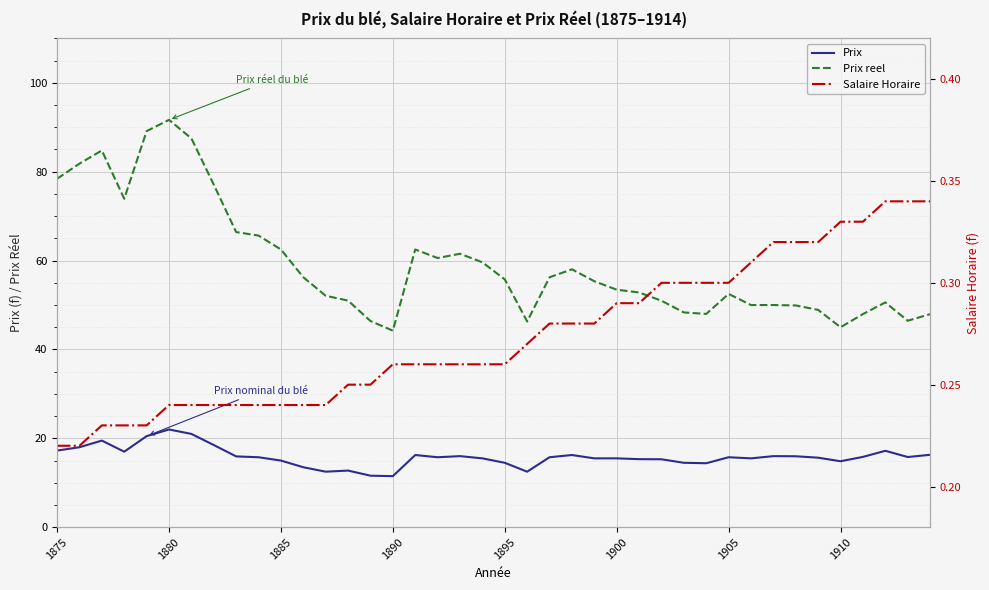

The value of Prix reel at 33 is 29.8. True or false?

False